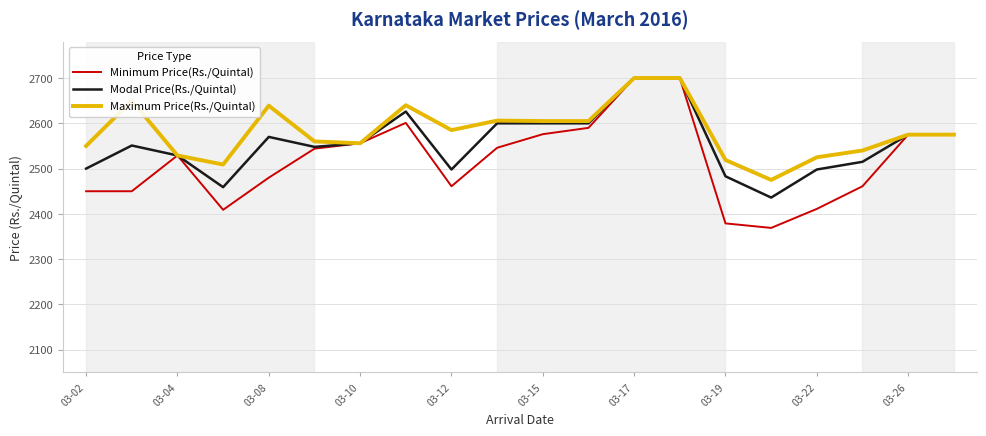

Rank the series by their average value, from lowest to highest.

Minimum Price(Rs./Quintal), Modal Price(Rs./Quintal), Maximum Price(Rs./Quintal)